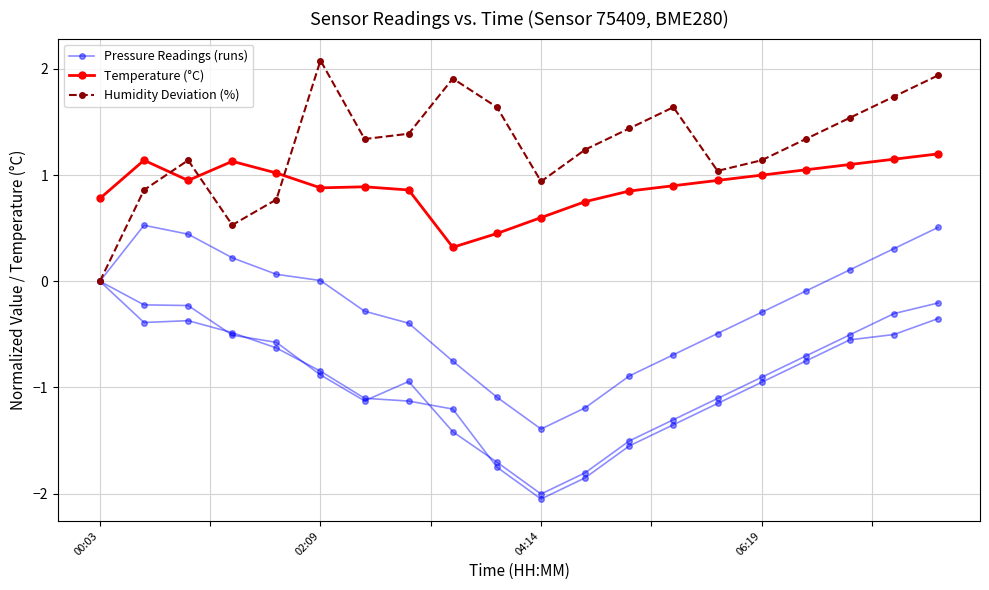

What is the difference between the maximum and second lowest values in the Temperature (°C) series?

0.8